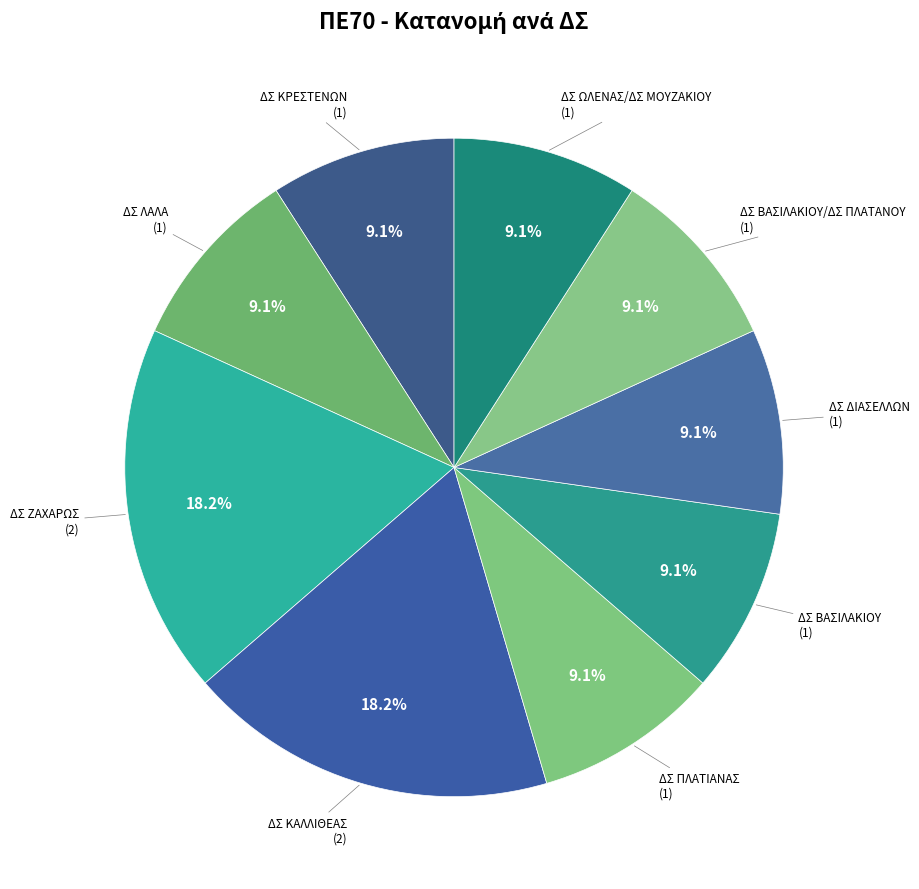

How many segments does this pie chart have?

9